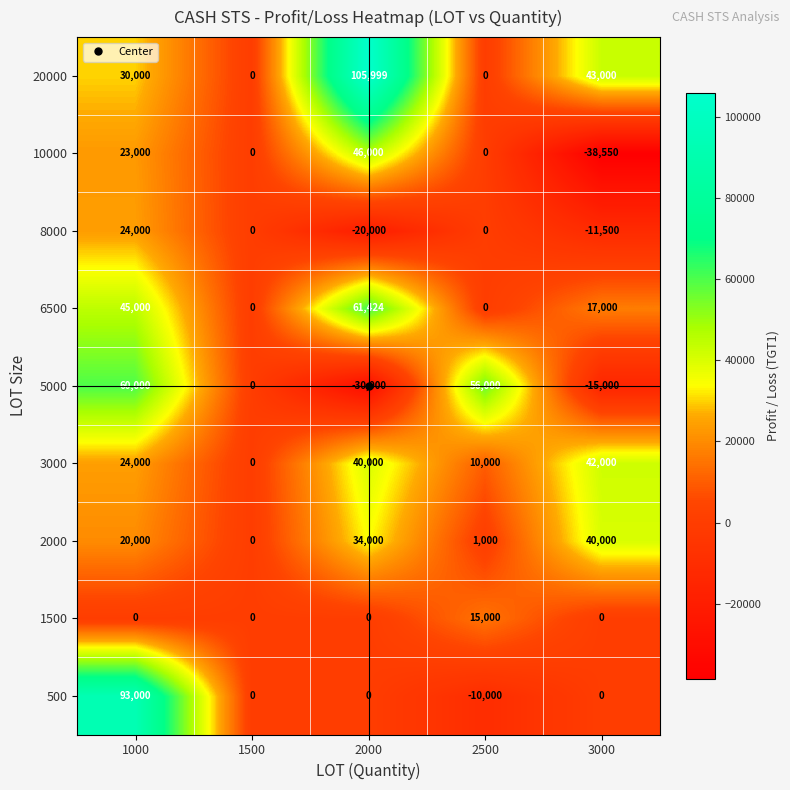

What is the difference between the maximum and minimum values in the 2000 series?

40000